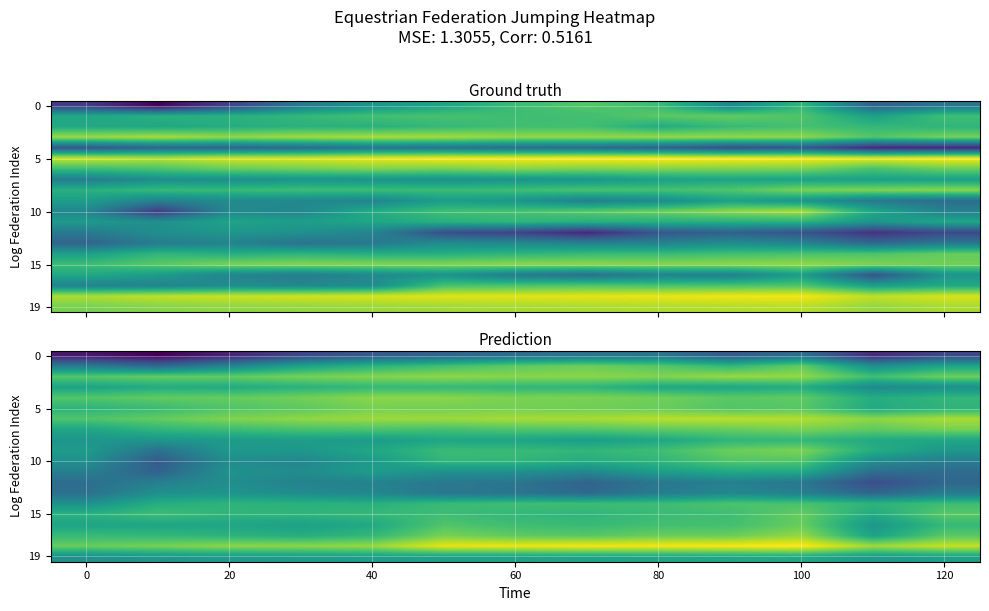

At which category is the sum across all series the highest?

100